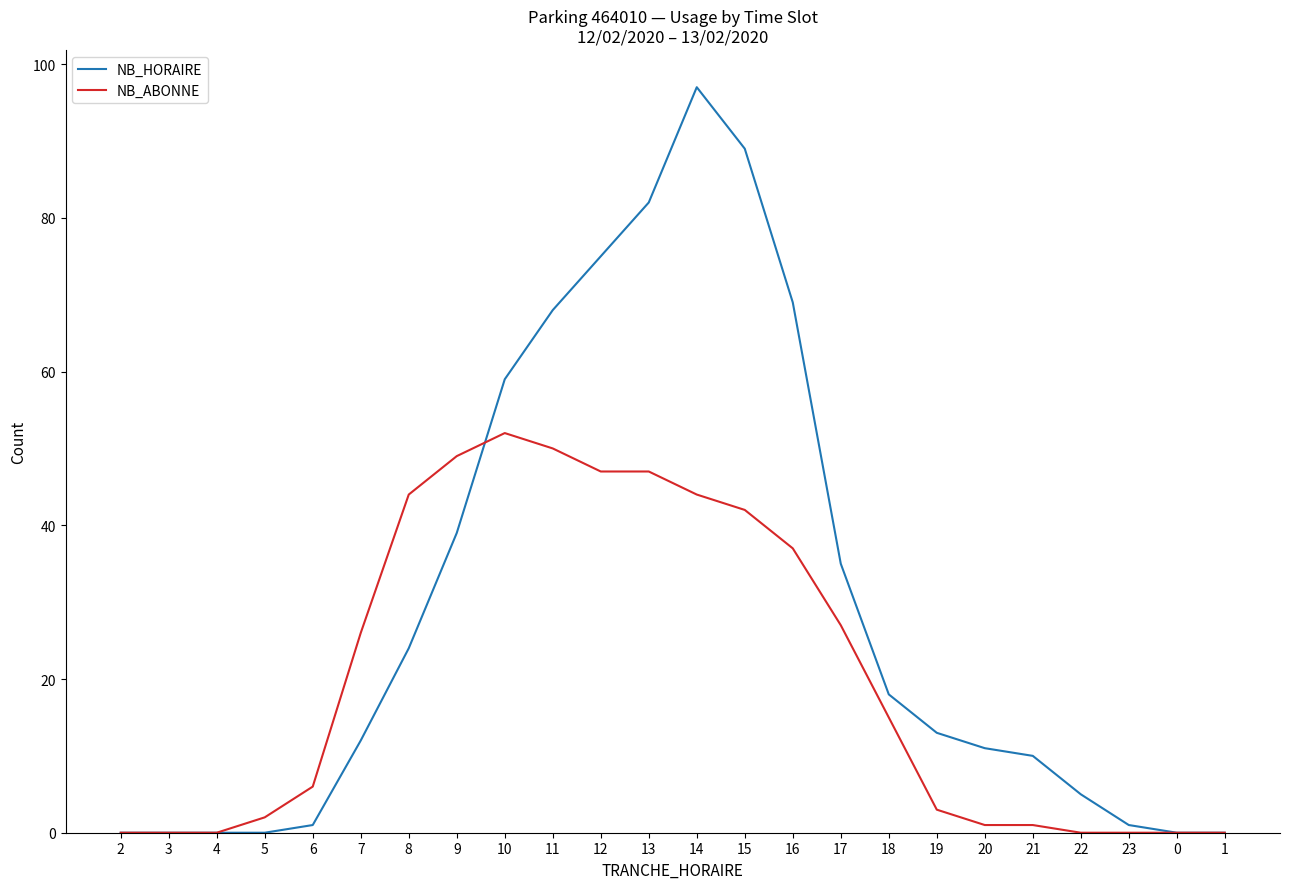

What are all the series names shown in the legend?

NB_HORAIRE, NB_ABONNE